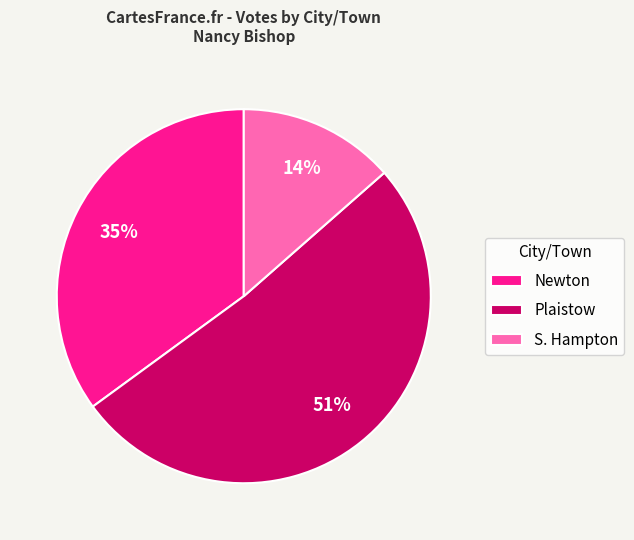

The S. Hampton slice represents 14% of the pie. True or false?

True